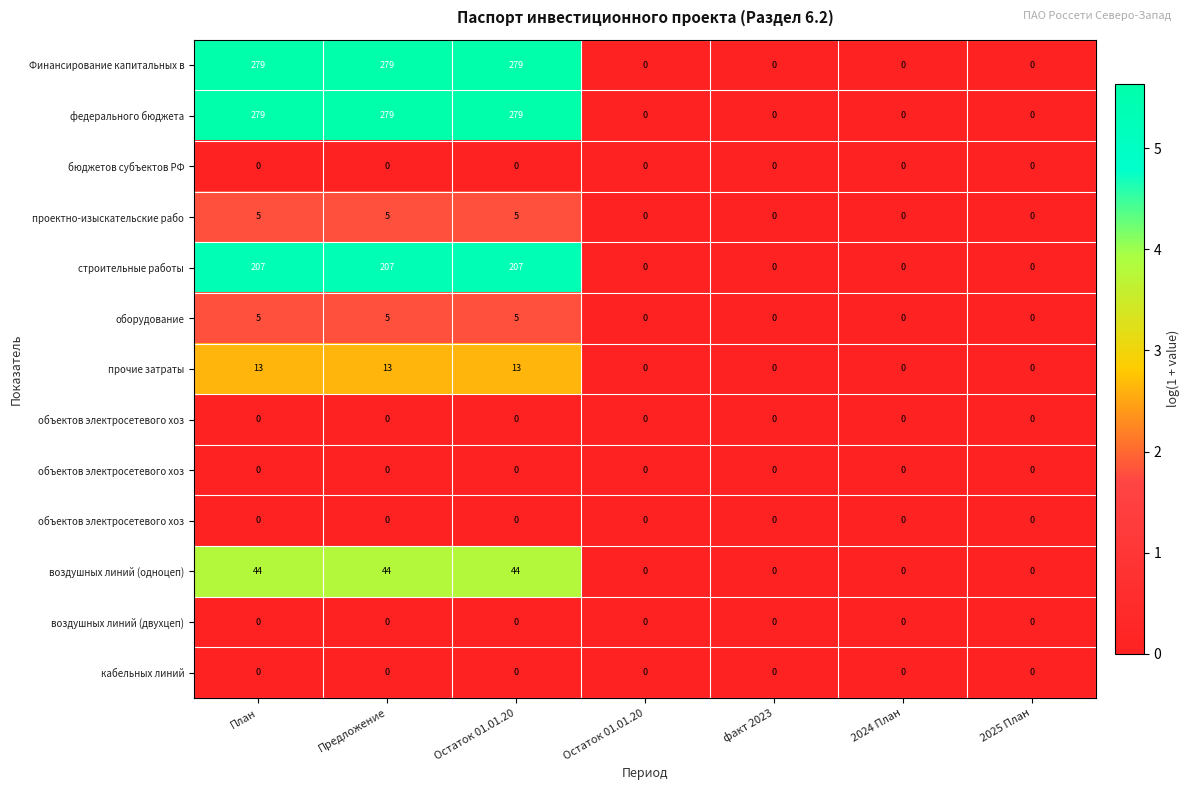

Which label corresponds to the largest value in the chart?

План